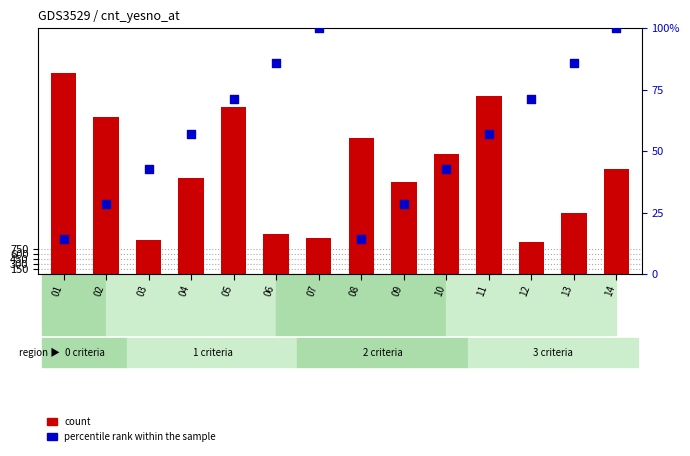

Which series has the widest spread of Y values?

count